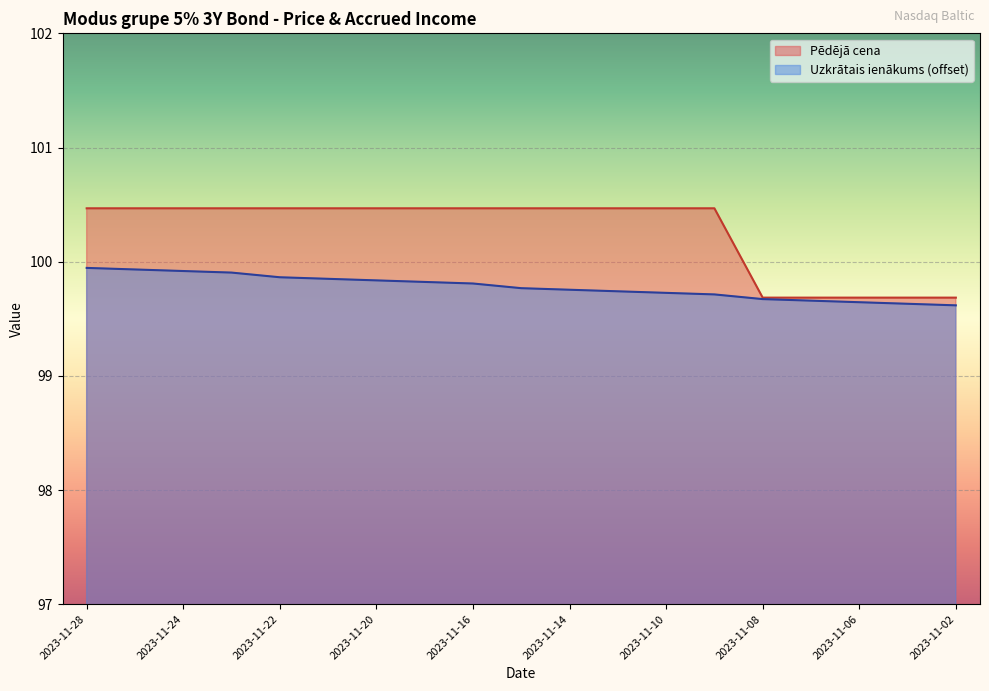

At which category is the sum across all series the highest?

2023-11-28